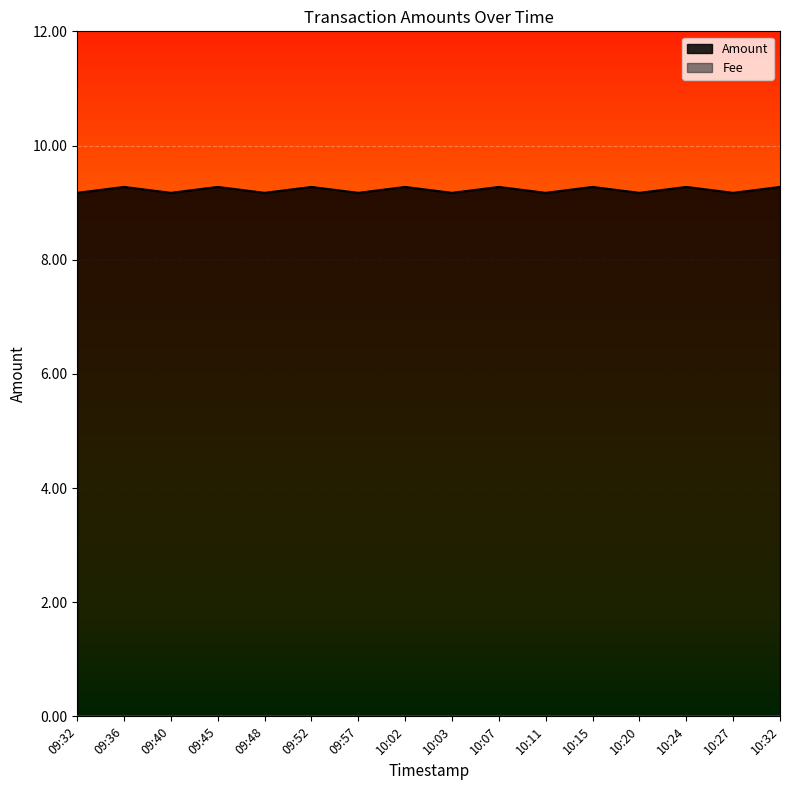

Reading left to right, extract all data points from this chart.

9.2	9.3	9.2	9.3	9.2	9.3	9.2	9.3	9.2	9.3	9.2	9.3	9.2	9.3	9.2	9.3